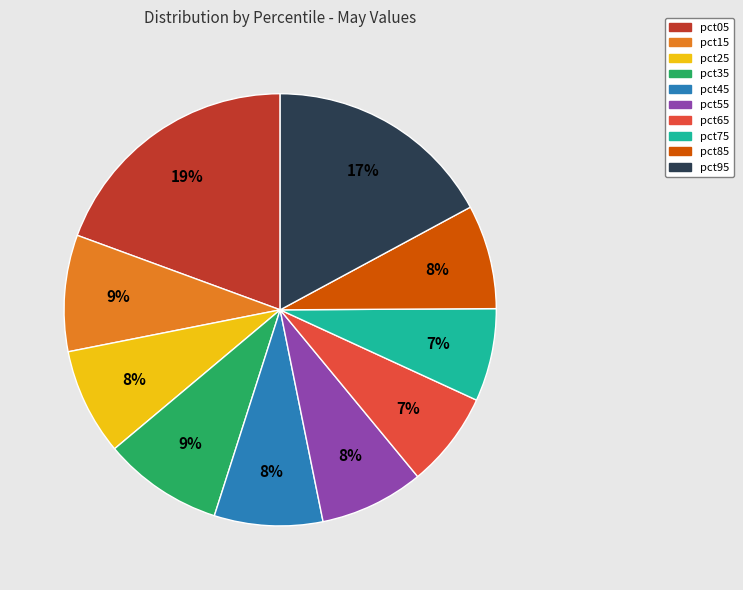

How many segments does this pie chart have?

10